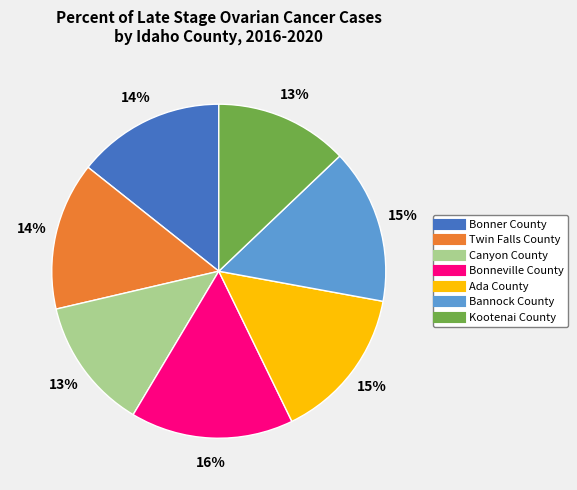

What is the largest slice in the pie chart?

Bonneville County